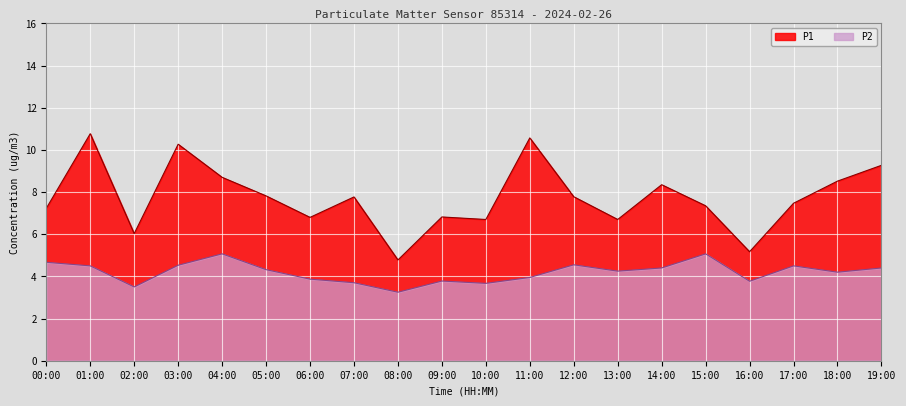

How many lines are shown in the chart?

2